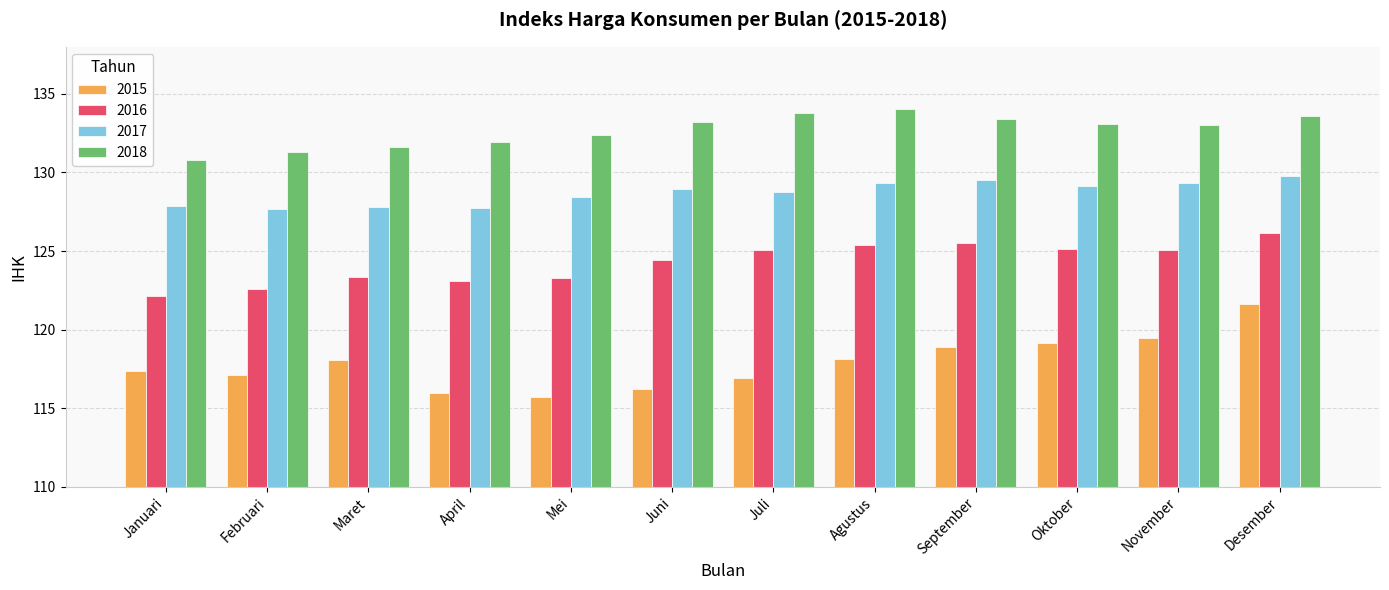

Rank the series by their average value, from lowest to highest.

2015, 2016, 2017, 2018